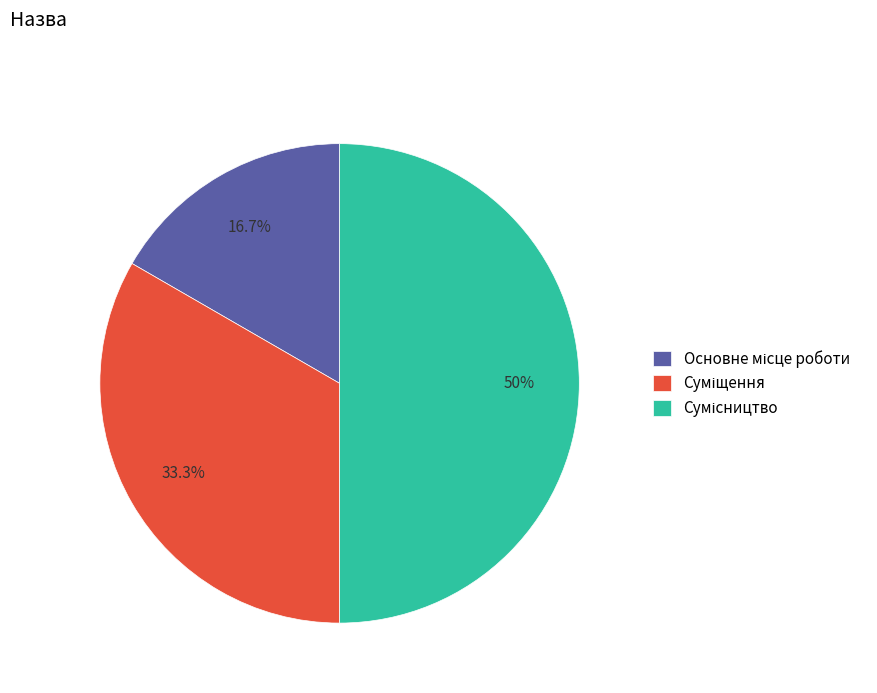

How many segments does this pie chart have?

3